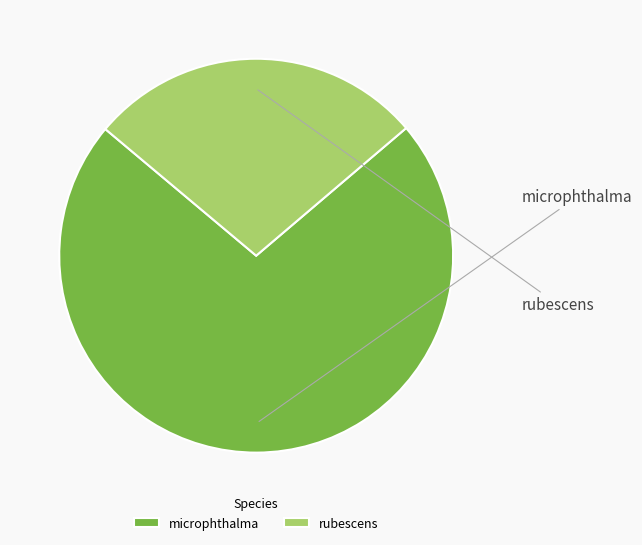

To the nearest percent, what is the combined percentage of rubescens and microphthalma?

100%